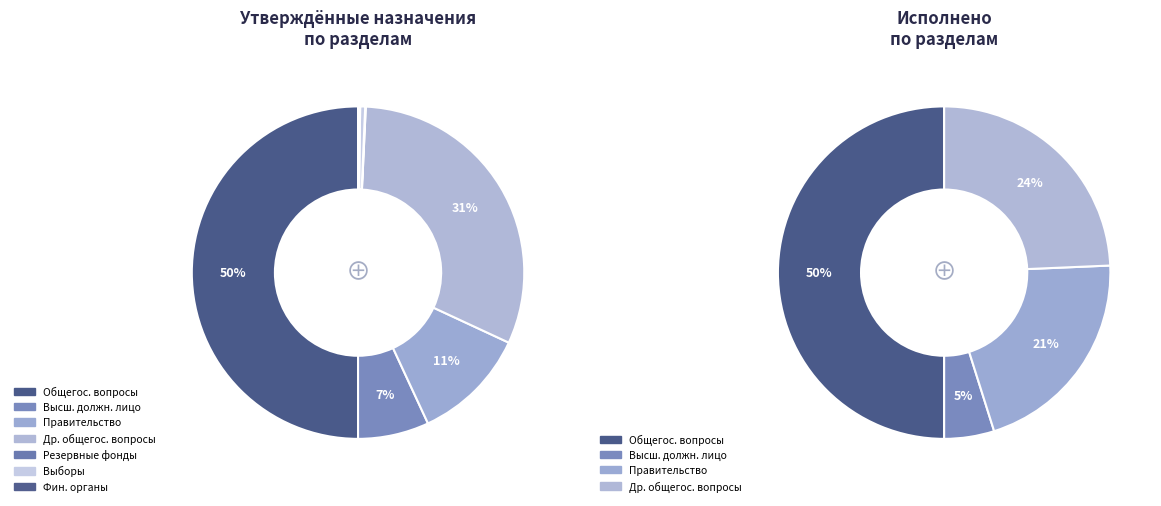

Which slice is the largest?

ОБЩЕГОСУДАРСТВЕННЫЕ ВОПРОСЫ